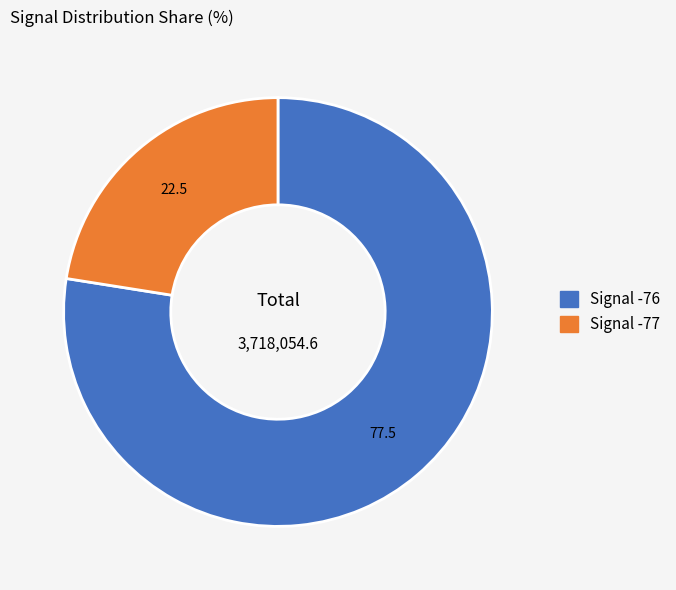

Is there a majority slice in this chart?

Yes